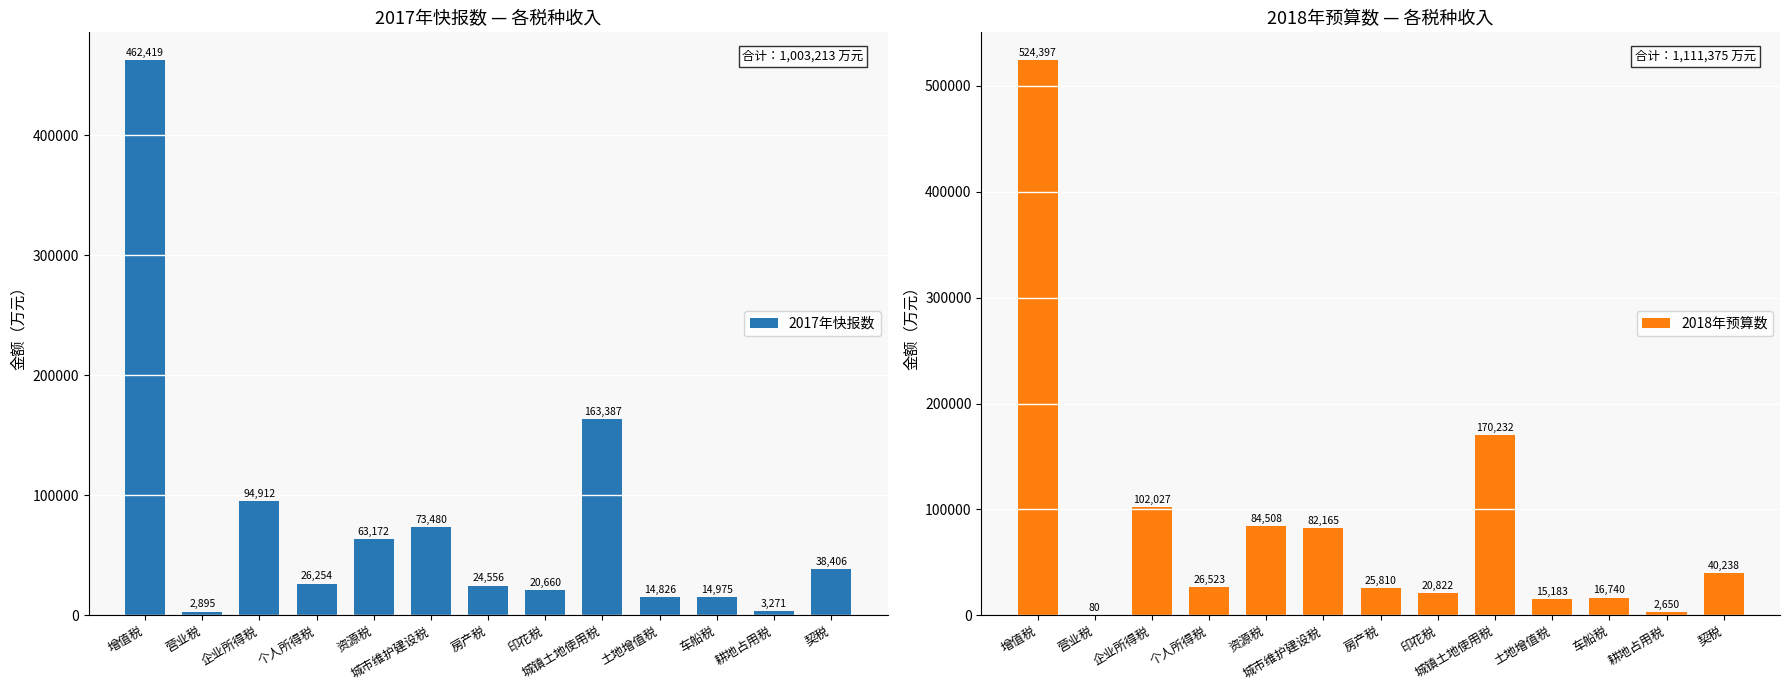

Between 增值税 and 耕地占用税, which is larger?

增值税